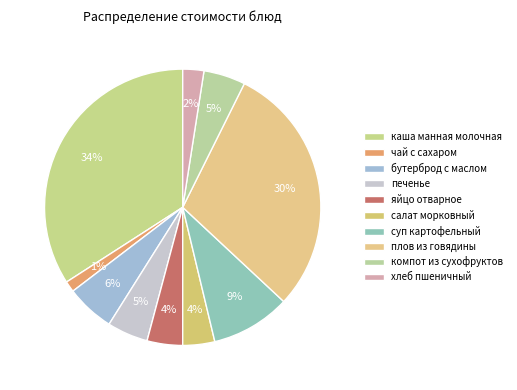

Is there a majority slice in this chart?

No